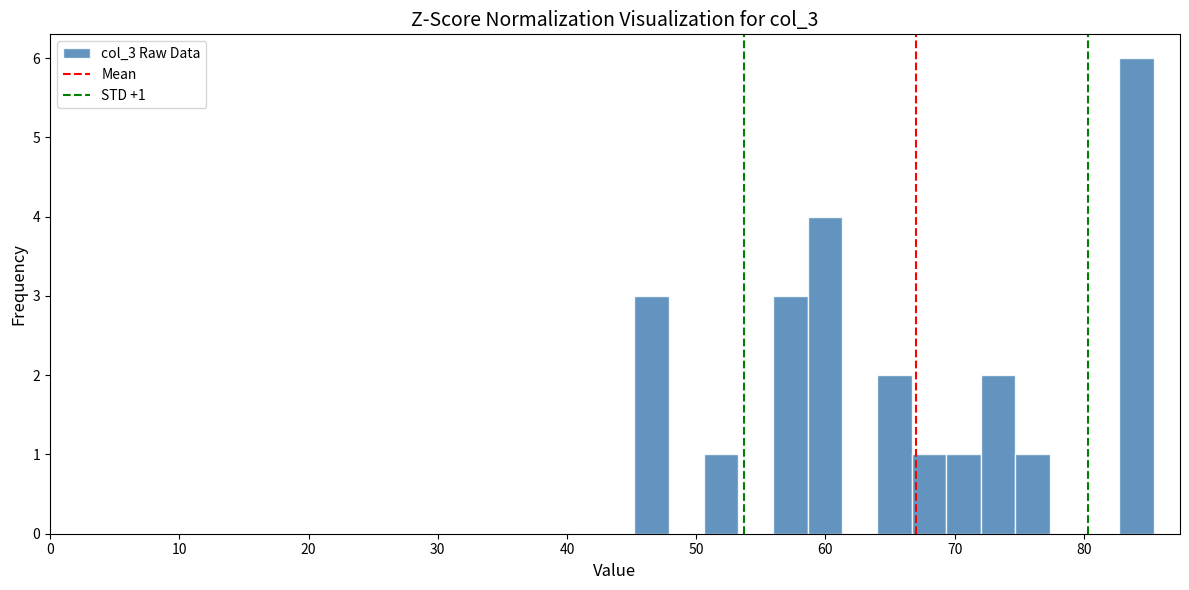

Read against the x-axis, roughly where is the centre of the tallest bar?

84